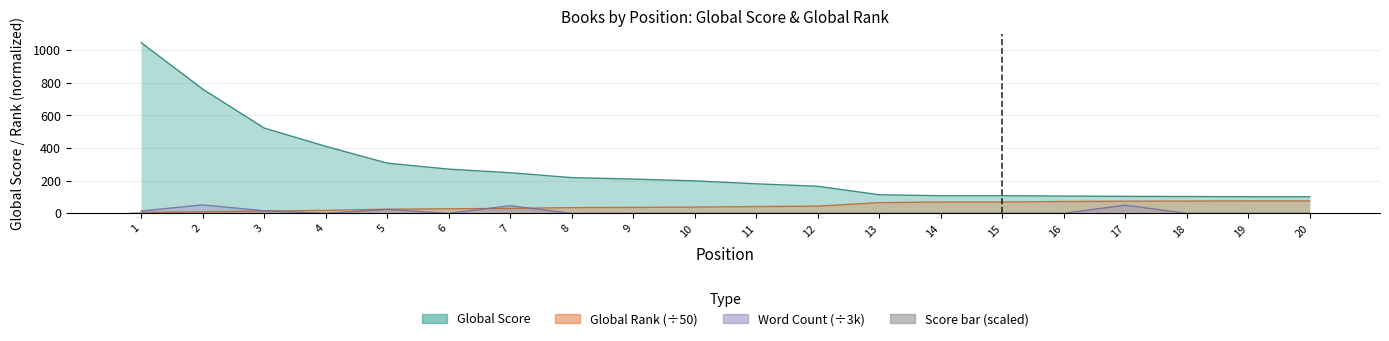

Count the number of categories in the chart.

20